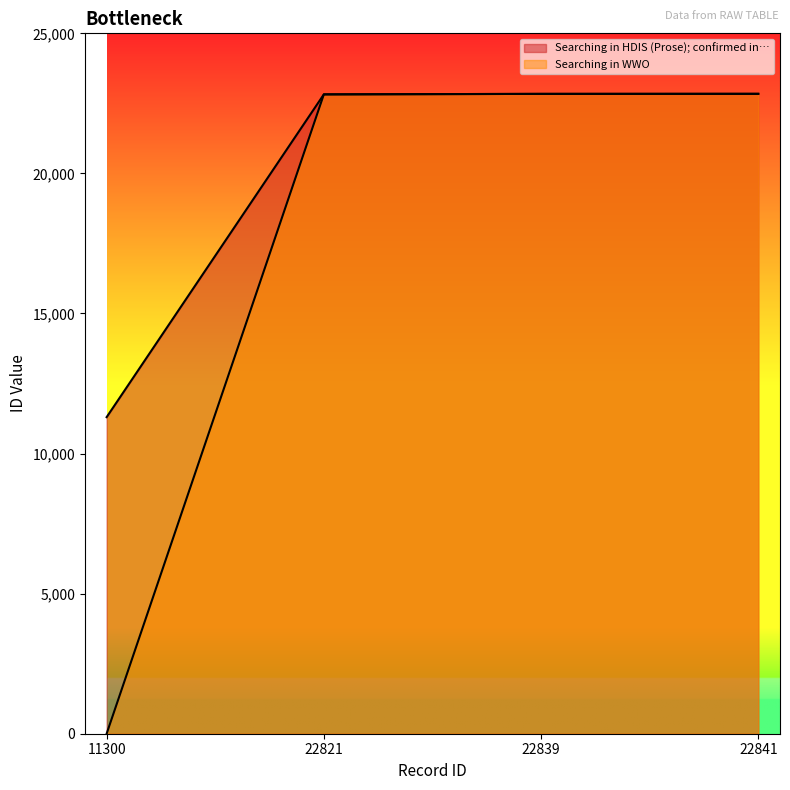

What are all the series names shown in the legend?

Searching in HDIS (Prose); confirmed in…, Searching in WWO